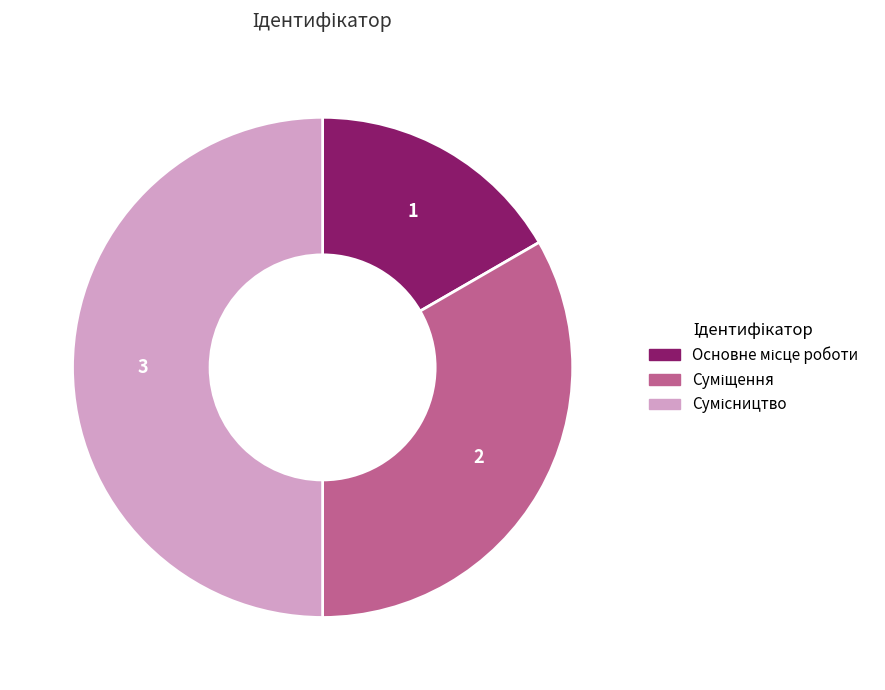

To the nearest percent, what is the average slice percentage?

33%